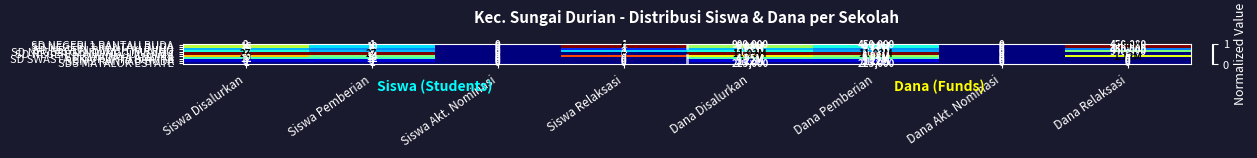

Is the value of SD NEGERI MANUNGGUL LAMA at Siswa Disalurkan greater than the value of SD SWADAYA ANDIKA at Siswa Pemberian?

Yes